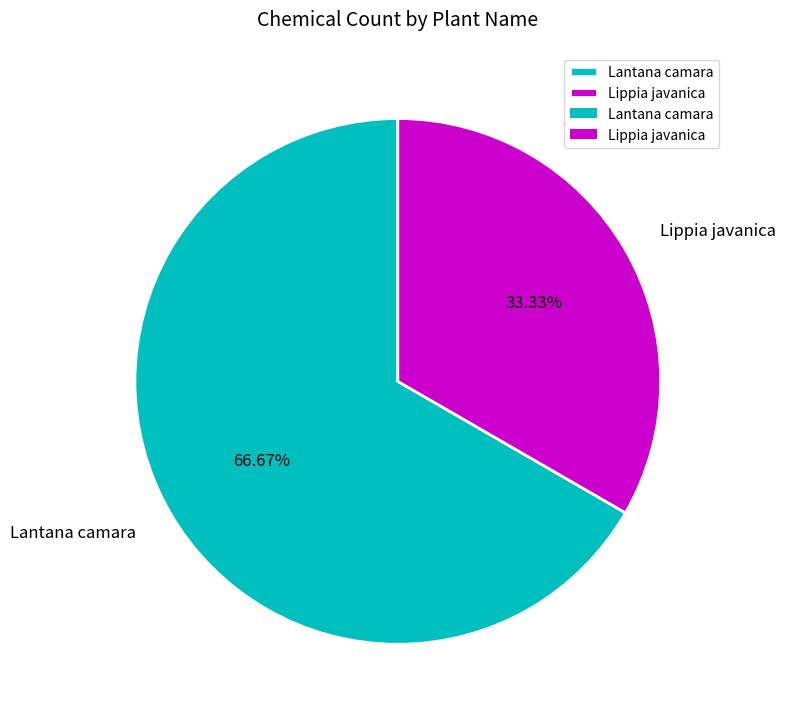

What percentage is the Lippia javanica slice, to the nearest percent?

33%